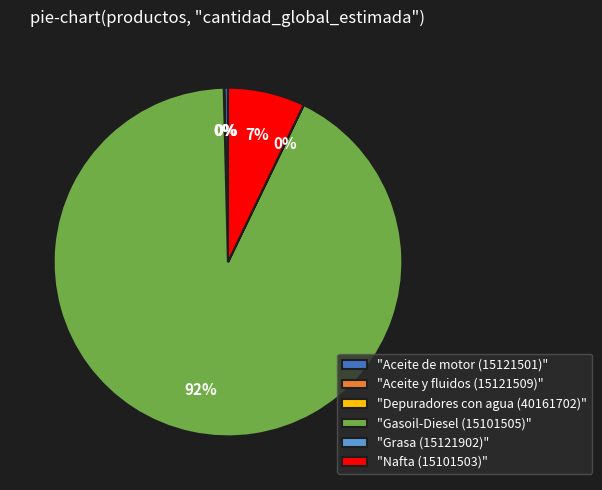

Which category has the biggest portion of the pie?

"Gasoil-Diesel (15101505)"